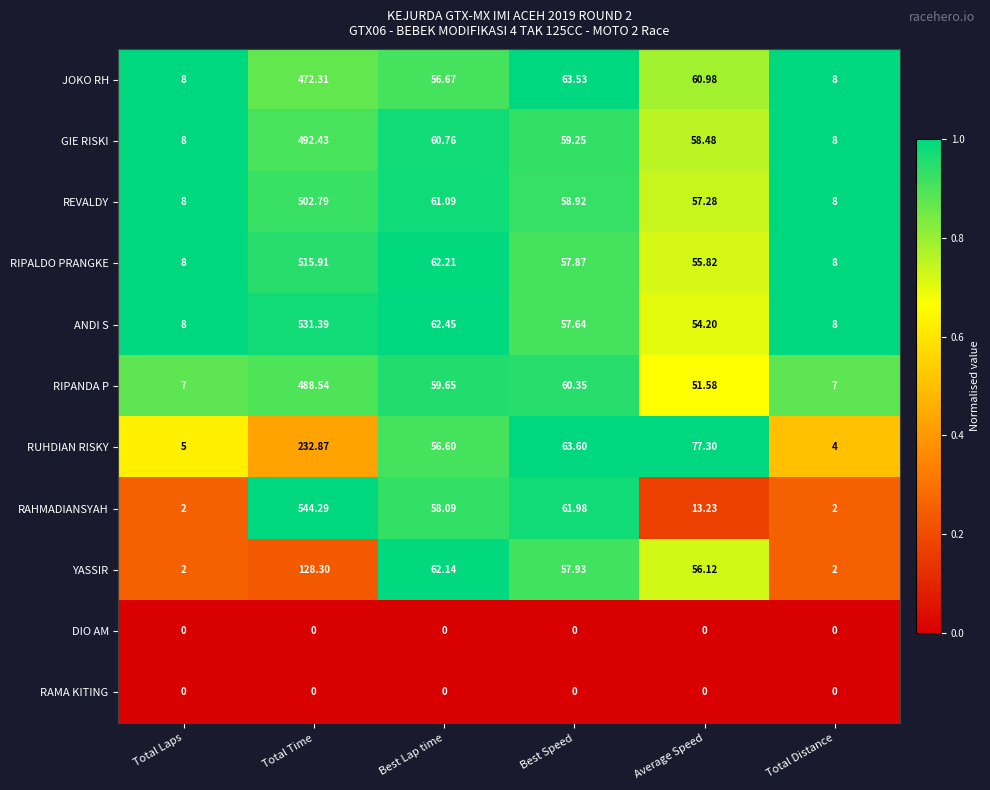

Which series has the largest total across all categories?

ANDI S